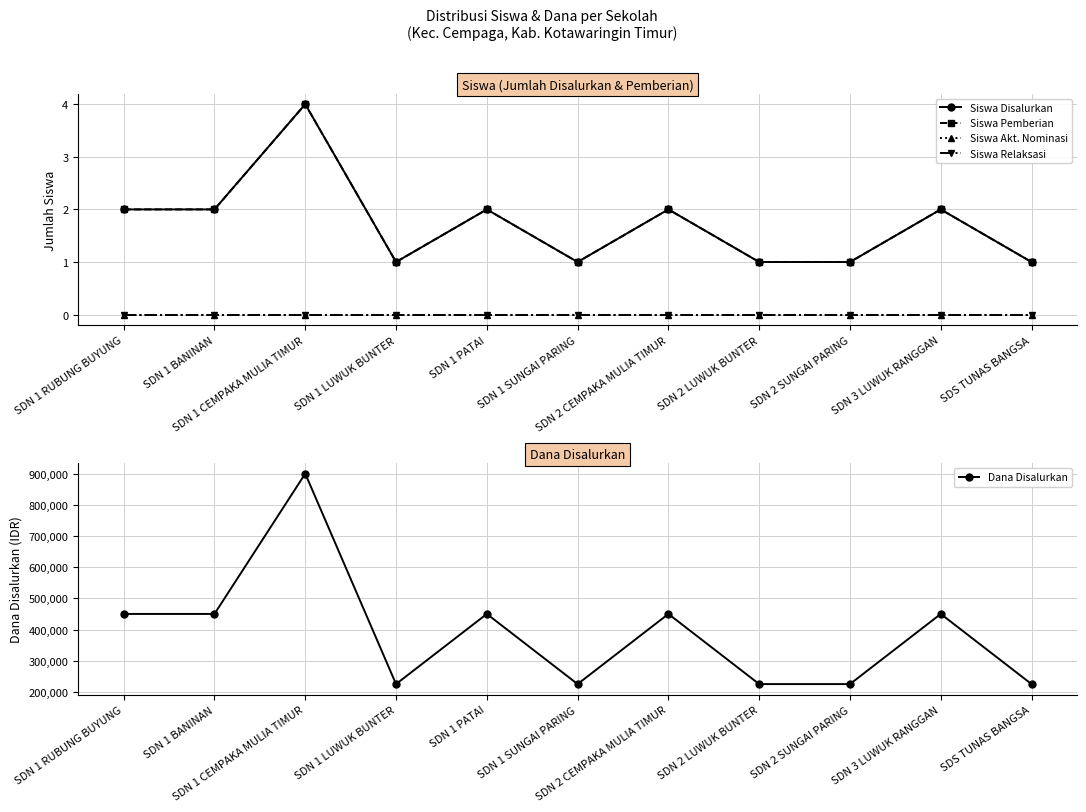

Is it true that Siswa Disalurkan equals 3 at SDN 1 RUBUNG BUYUNG?

False